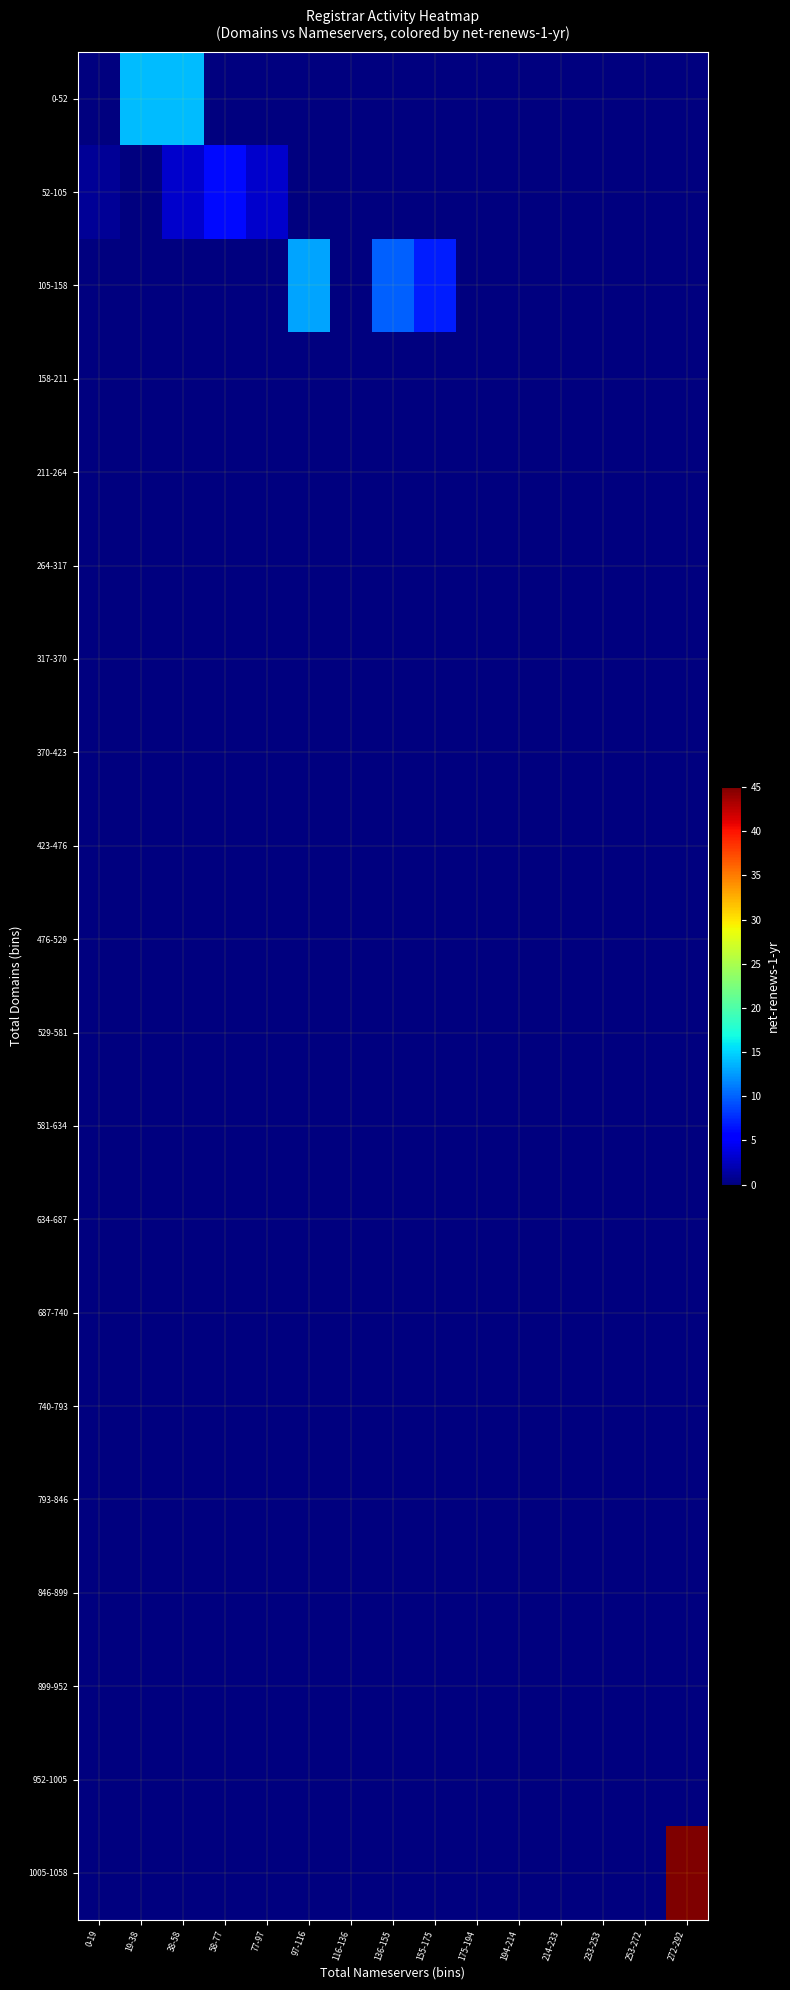

Which label corresponds to the smallest value in the chart?

0-19